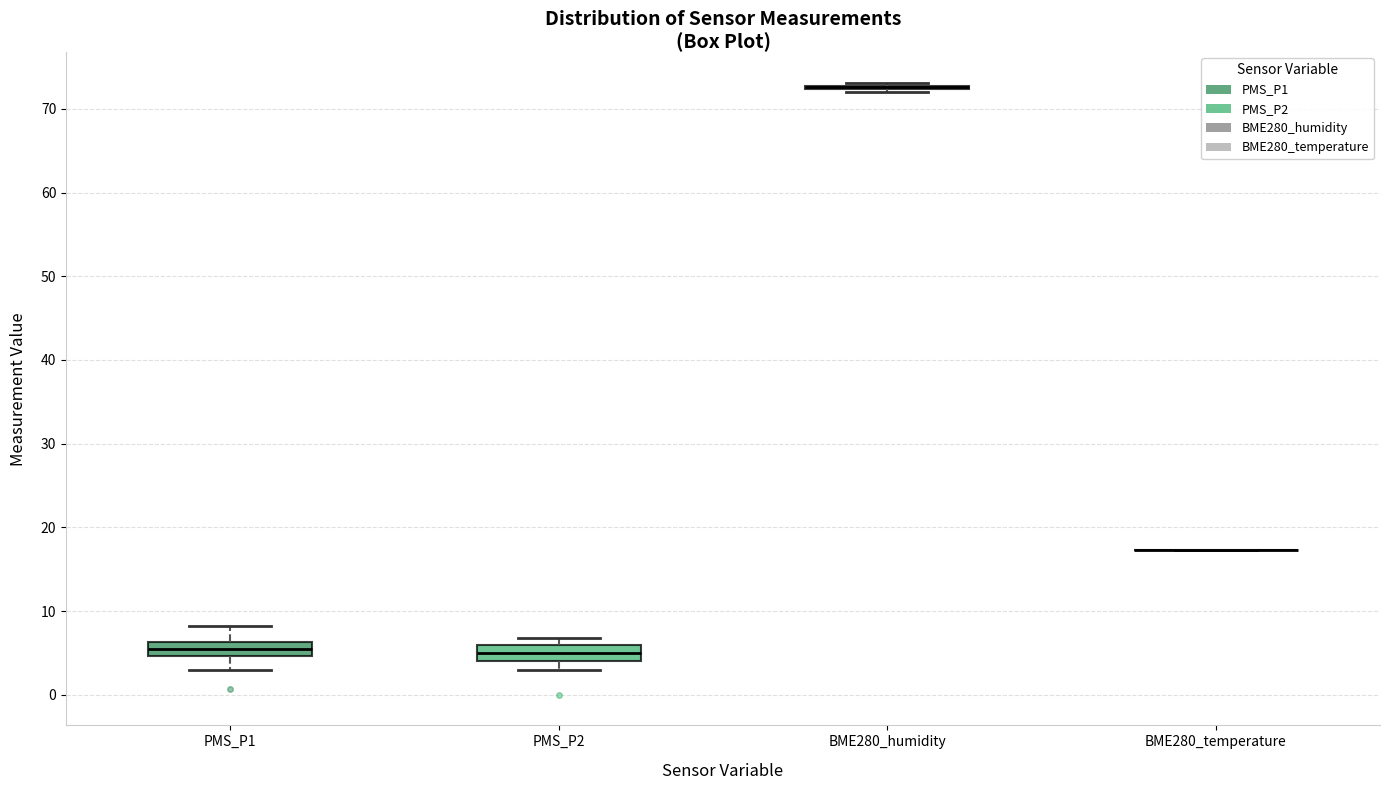

Reading left to right, read every box against the y-axis: the position of its median line, the range the box covers, and the ends of its whiskers. The values are not printed on the chart, so give them approximately, as read against the axis.

PMS_P1: median 6 (inside the box), box 5 to 6, whiskers 3 to 8
PMS_P2: median 5, box 4 to 6, whiskers 3 to 7
BME280_humidity: box collapsed to a line at 73, whiskers 72 to 73
BME280_temperature: box collapsed to a line at 17, whiskers 17 to 17